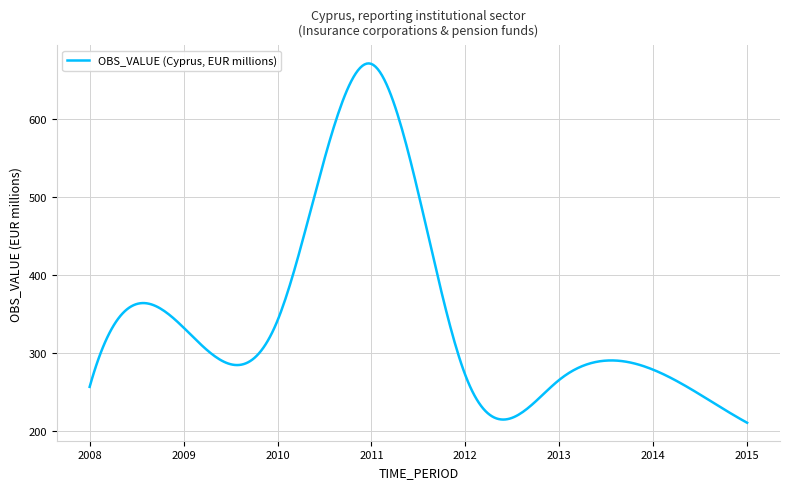

What is the minimum value shown in the chart?

211.0